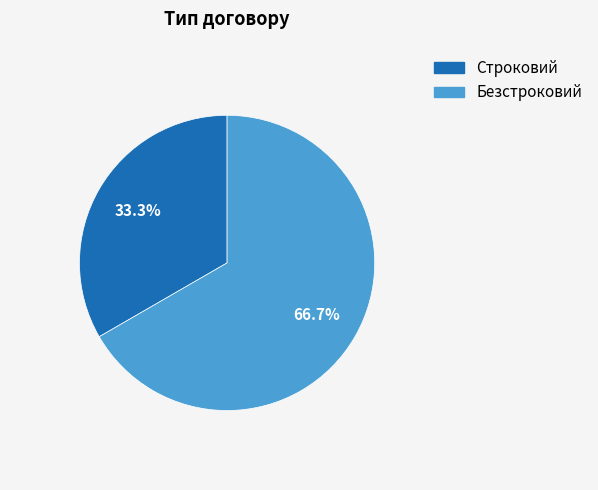

True or false: Строковий accounts for 28% of the total.

False